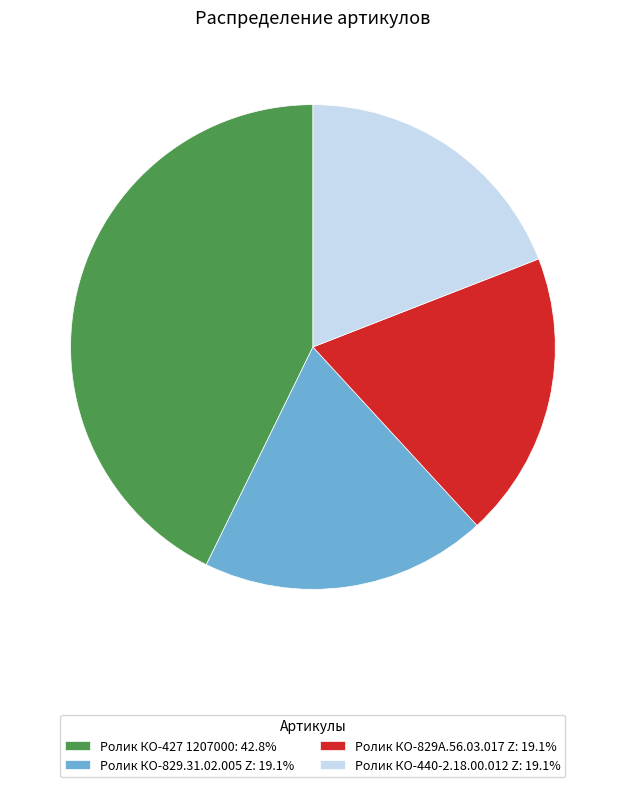

Is there a majority slice in this chart?

No